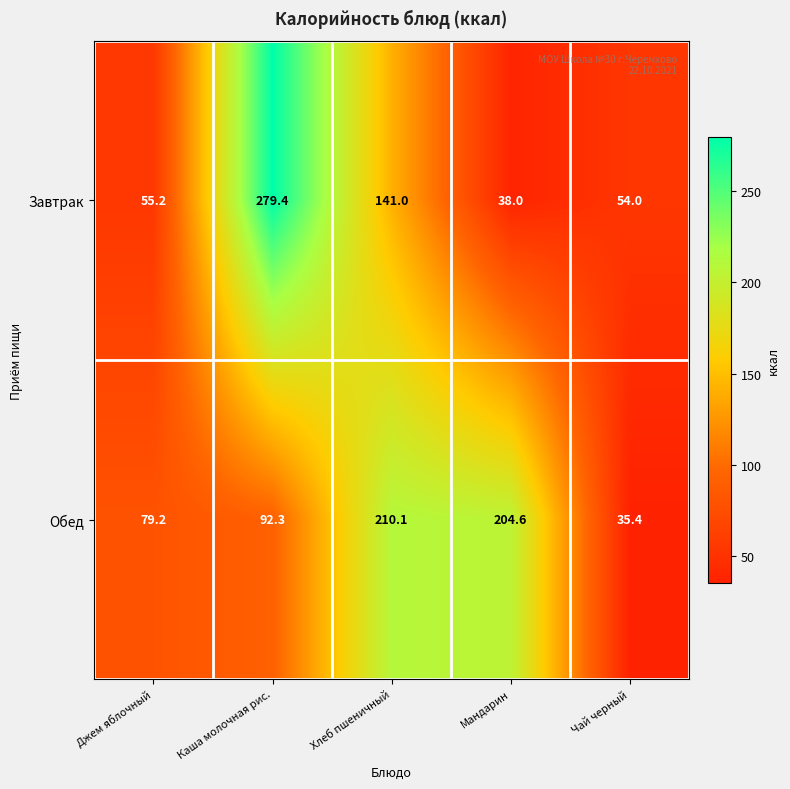

What is the sum of all Обед values?

621.6